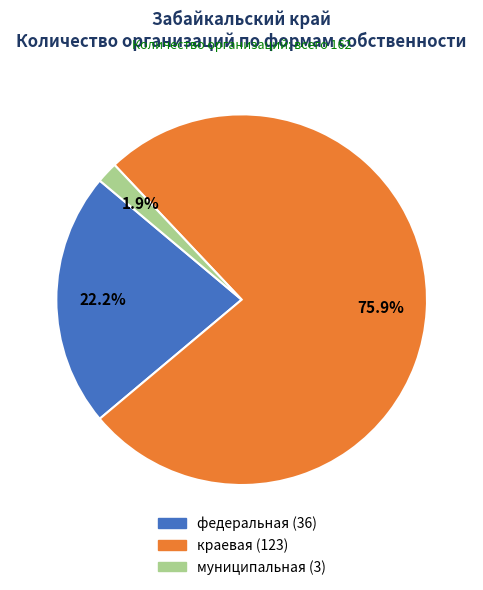

Between федеральная and краевая, which is larger?

краевая